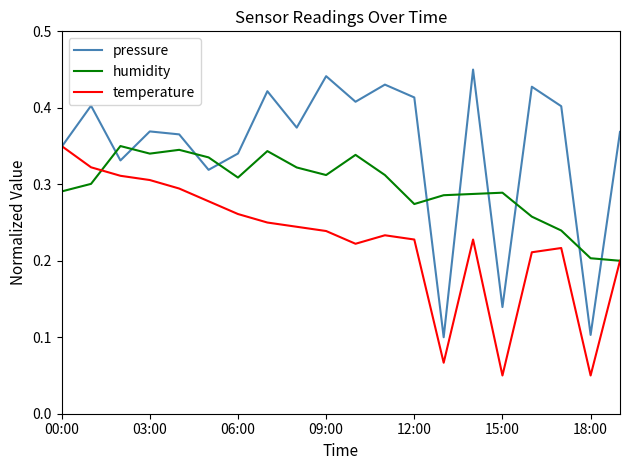

Which series has the largest total across all categories?

pressure